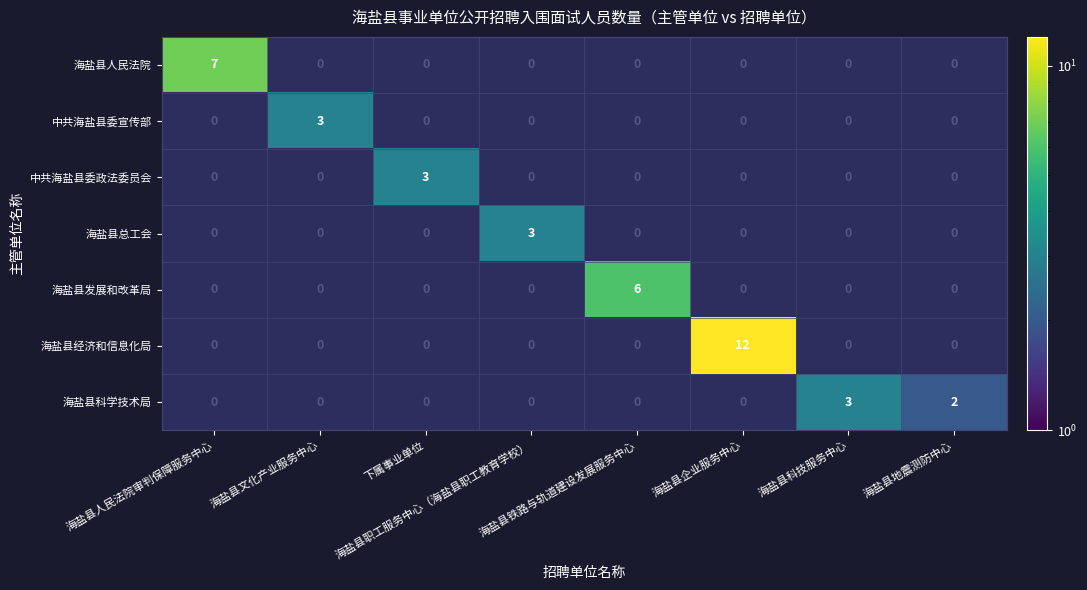

At how many categories does at least one series exceed 10?

1